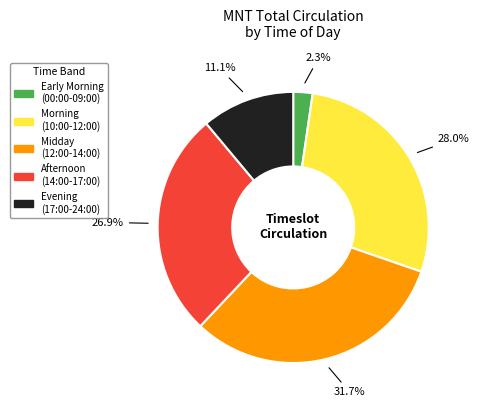

Is there a majority slice in this chart?

No